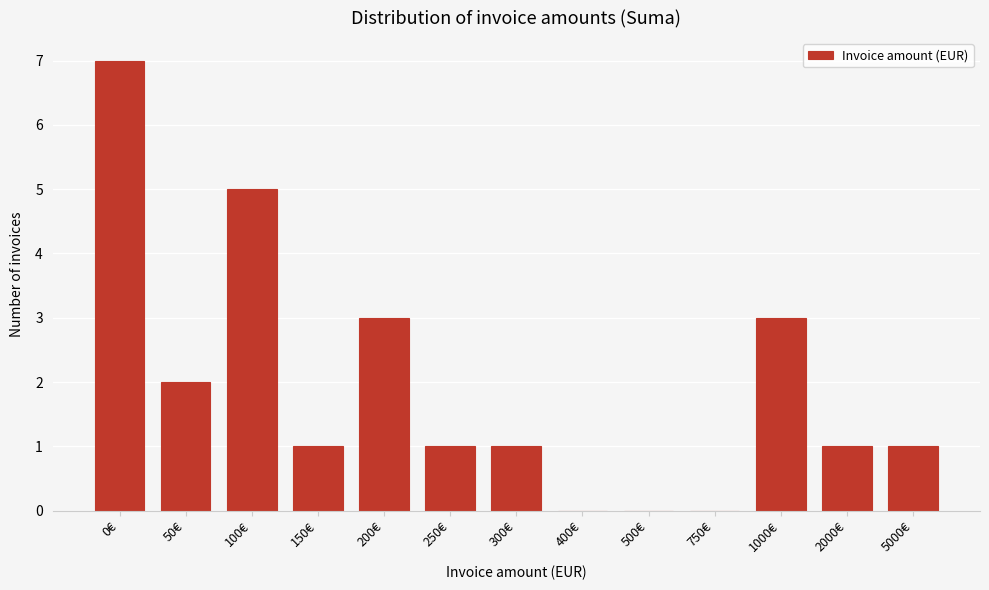

Reading left to right, what are all the values shown in this chart?

0€=7	50€=2	100€=5	150€=1	200€=3	250€=1	300€=1	400€=0	500€=0	750€=0	1000€=3	2000€=1	5000€=1